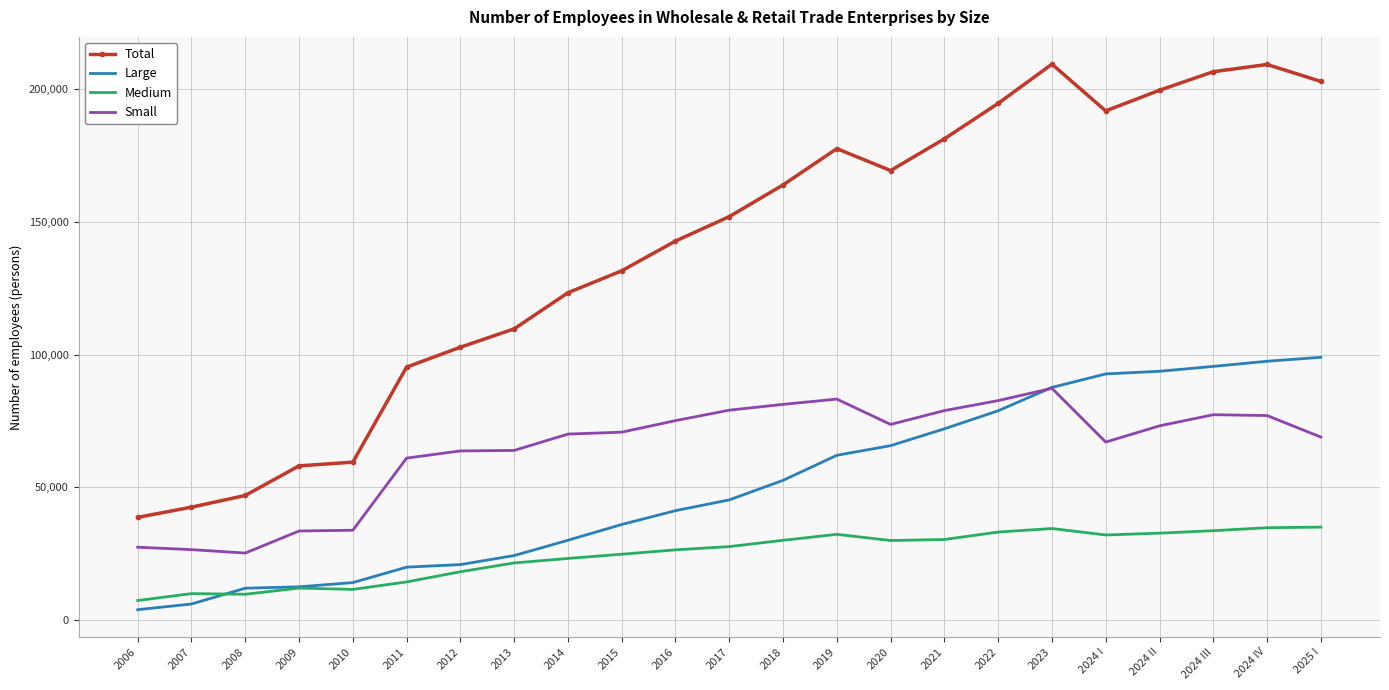

True or false: Medium and Small cross at least once.

False